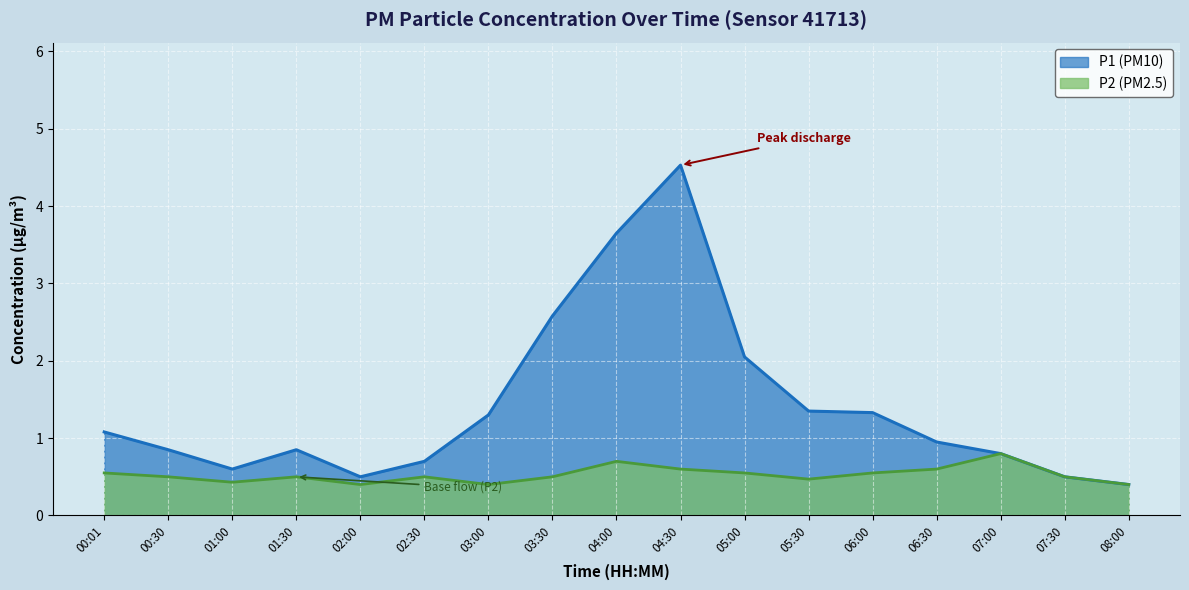

What position from the left is 05:30?

12